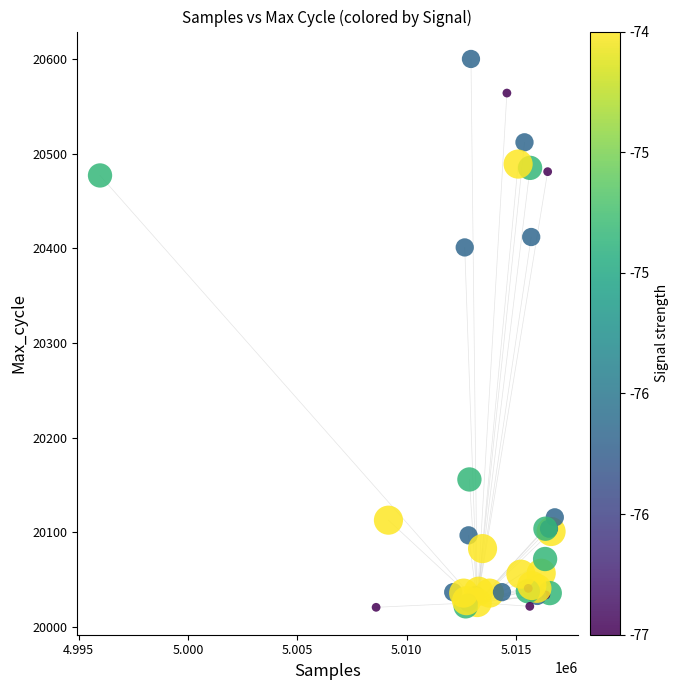

What Y value in the scatter plot is closest to 20310?

20401